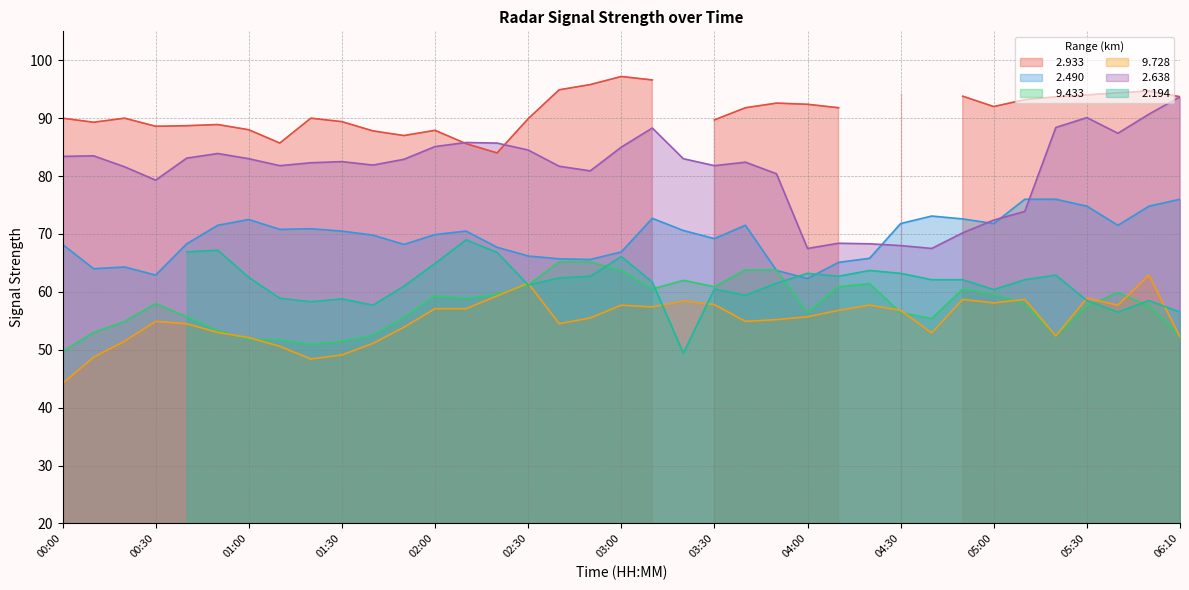

Is it true that   9.433 equals 60.5 at 03:10?

True